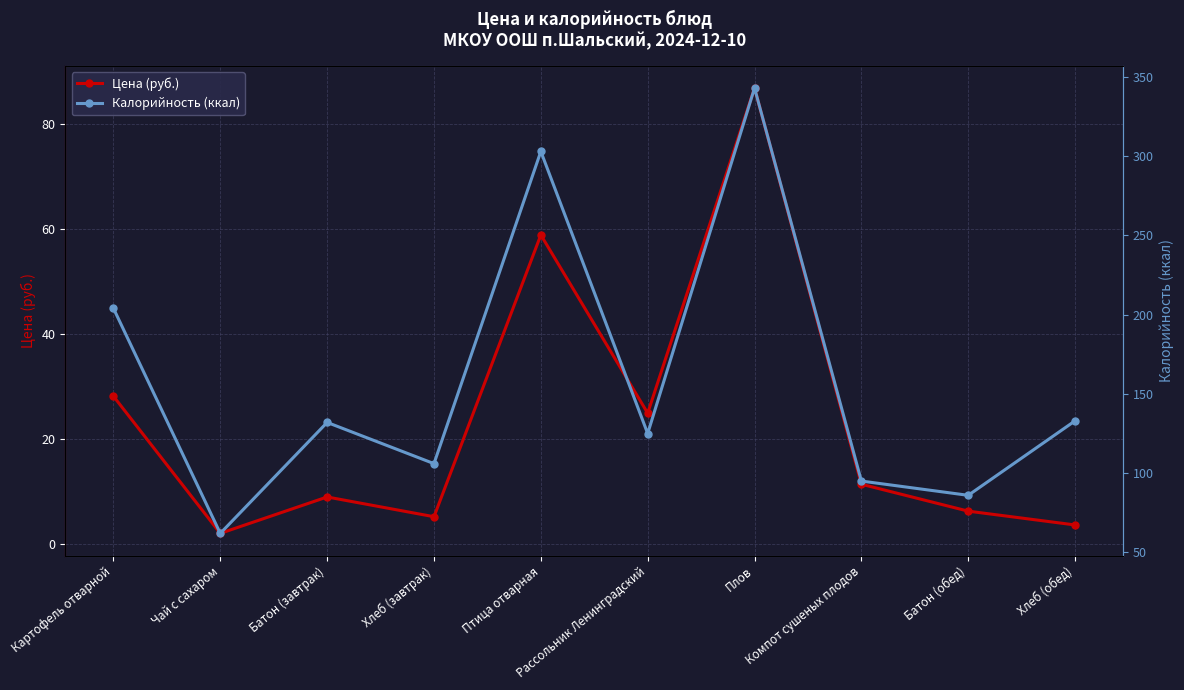

What is the difference between the Цена (руб.) values at Картофель отварной and Хлеб (завтрак)?

23.0